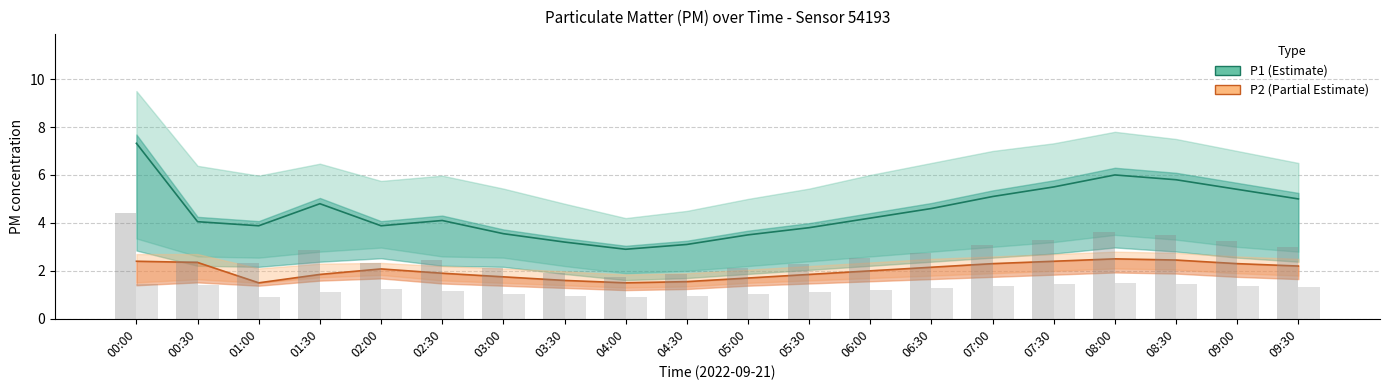

What is the average value of the P2 series?

2.0